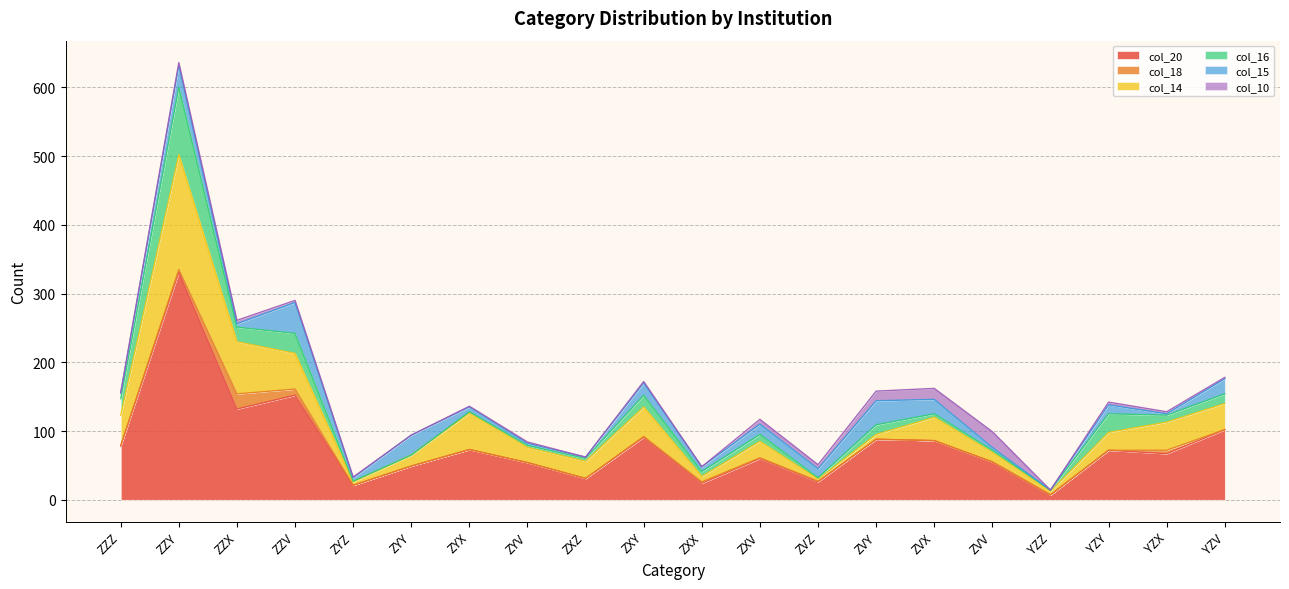

What is the difference between the col_20 values at ZZV and ZZX?

20